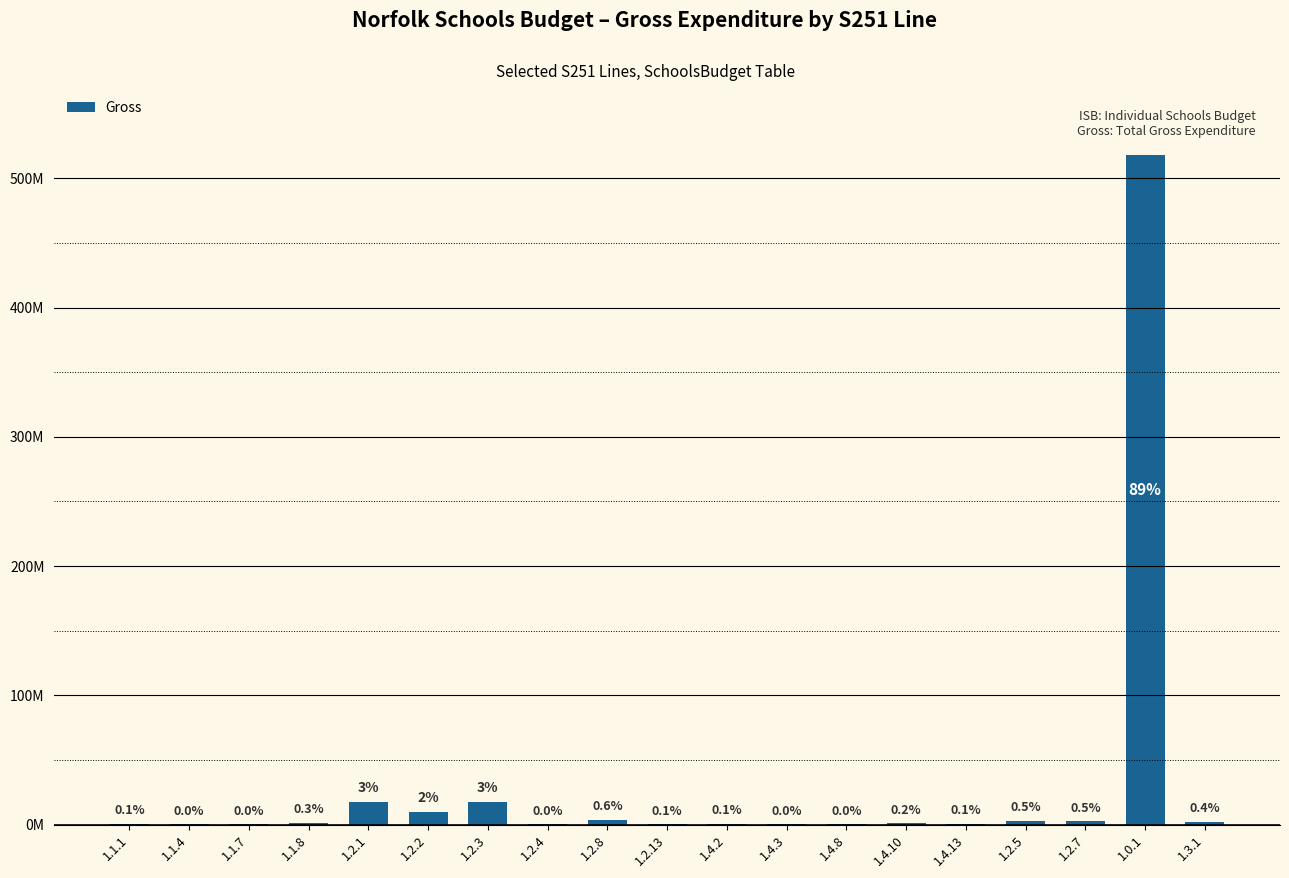

What value does the data have at 1.2.1, to the nearest 10?

17612450